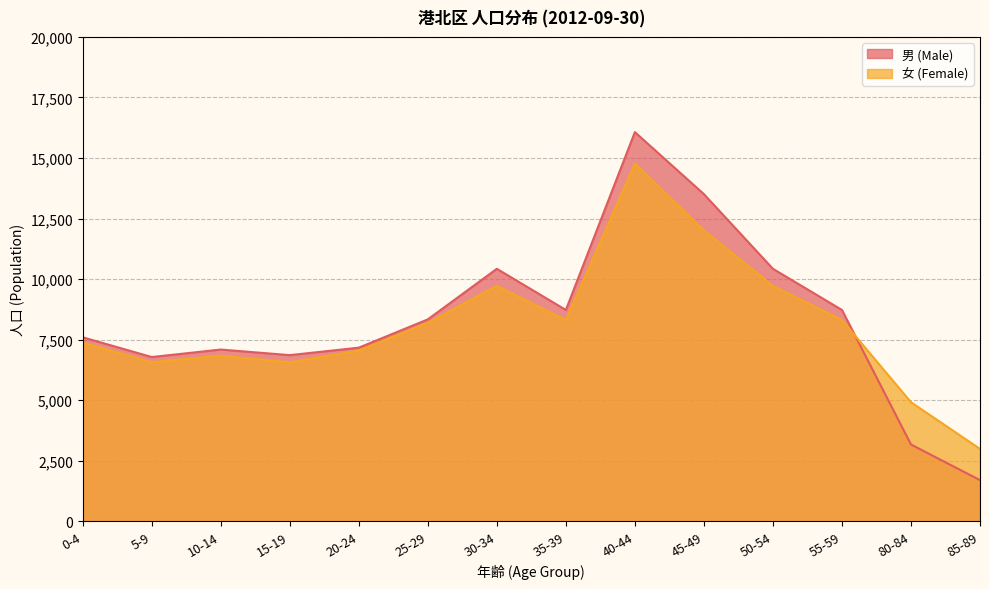

What is the average value of the 男 (Male) series?

8327